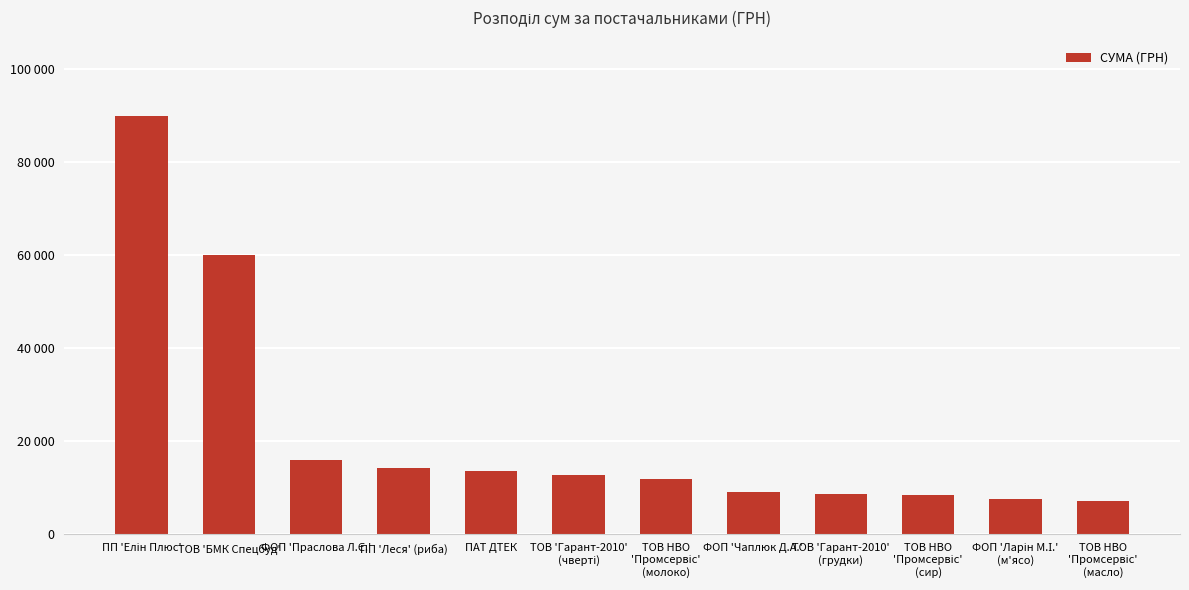

Between ПП 'Елін Плюс' and ТОВ 'Гарант-2010'
(чверті), which is larger?

ПП 'Елін Плюс'